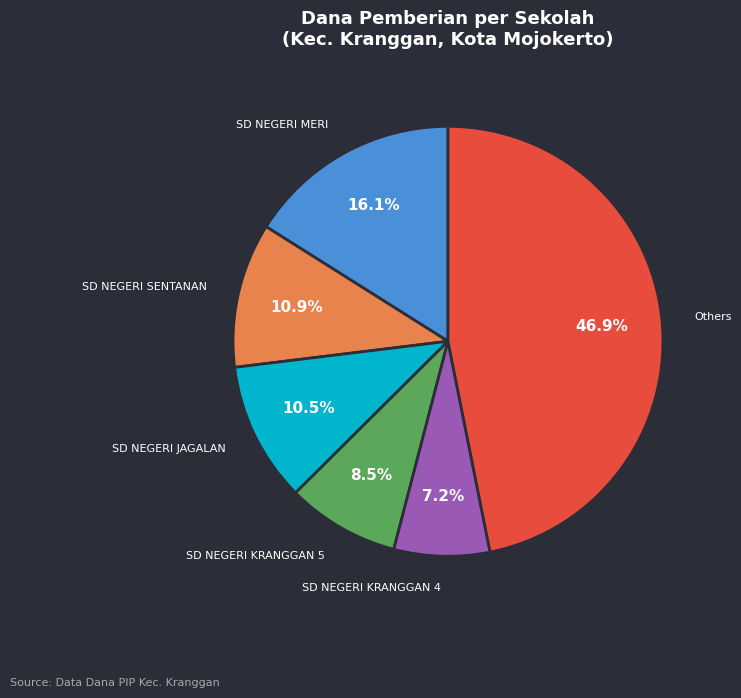

Does any single category account for the majority?

No